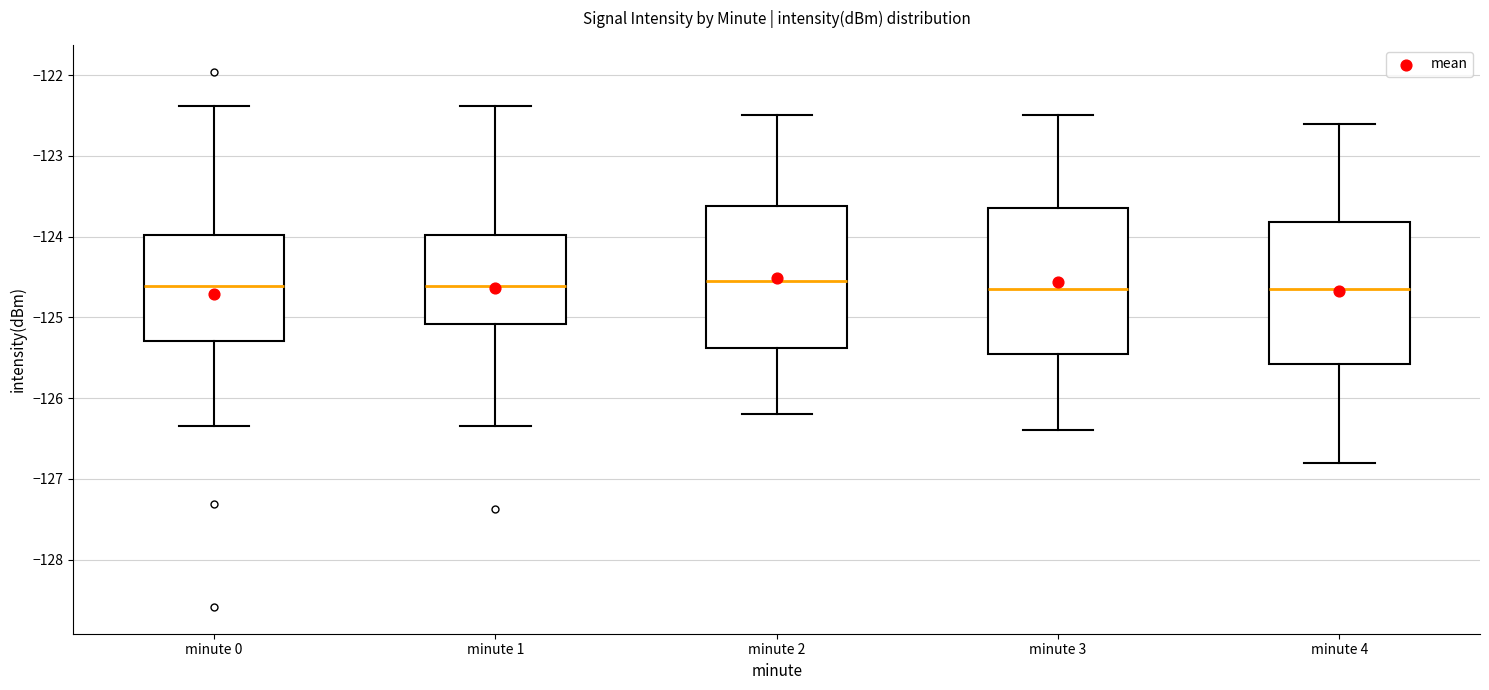

Reading left to right, read every box against the y-axis: the position of its median line, the range the box covers, and the ends of its whiskers. The values are not printed on the chart, so give them approximately, as read against the axis.

minute 0: median -124.6, box -125.3 to -124.0, whiskers -126.3 to -122.4
minute 1: median -124.6, box -125.1 to -124.0, whiskers -126.3 to -122.4
minute 2: median -124.5, box -125.4 to -123.6, whiskers -126.2 to -122.5
minute 3: median -124.6, box -125.4 to -123.6, whiskers -126.4 to -122.5
minute 4: median -124.6, box -125.6 to -123.8, whiskers -126.8 to -122.6